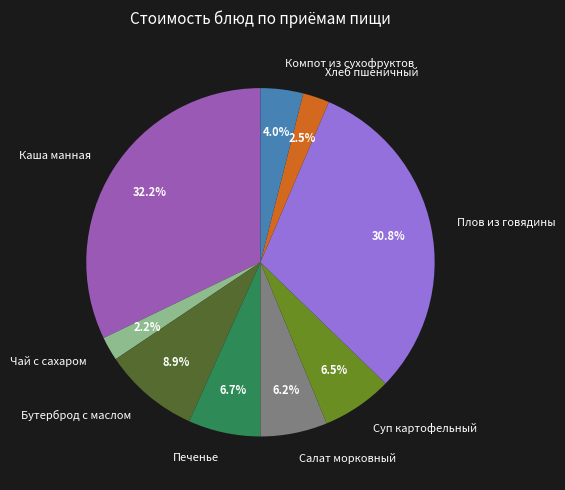

Is there a majority slice in this chart?

No